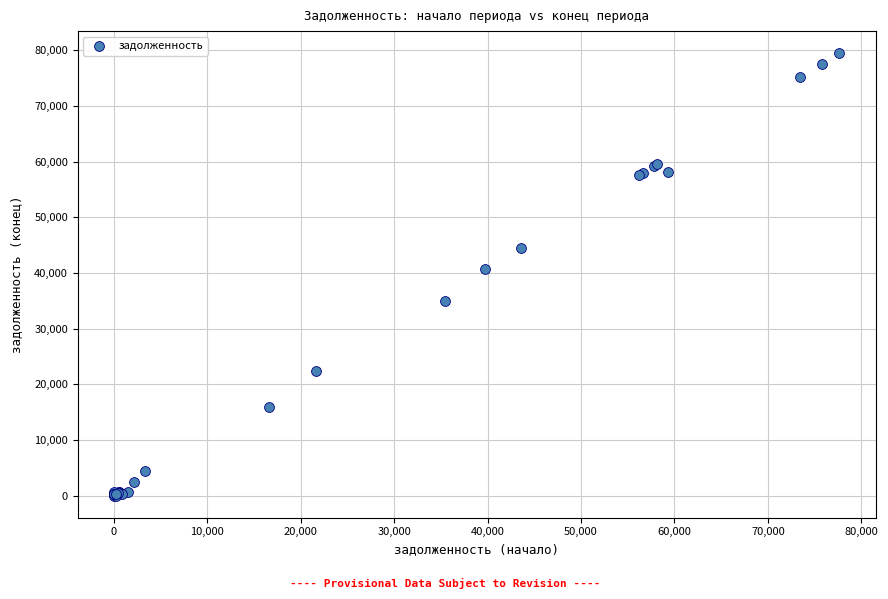

What Y value in the scatter plot is closest to 39723?

40658.5